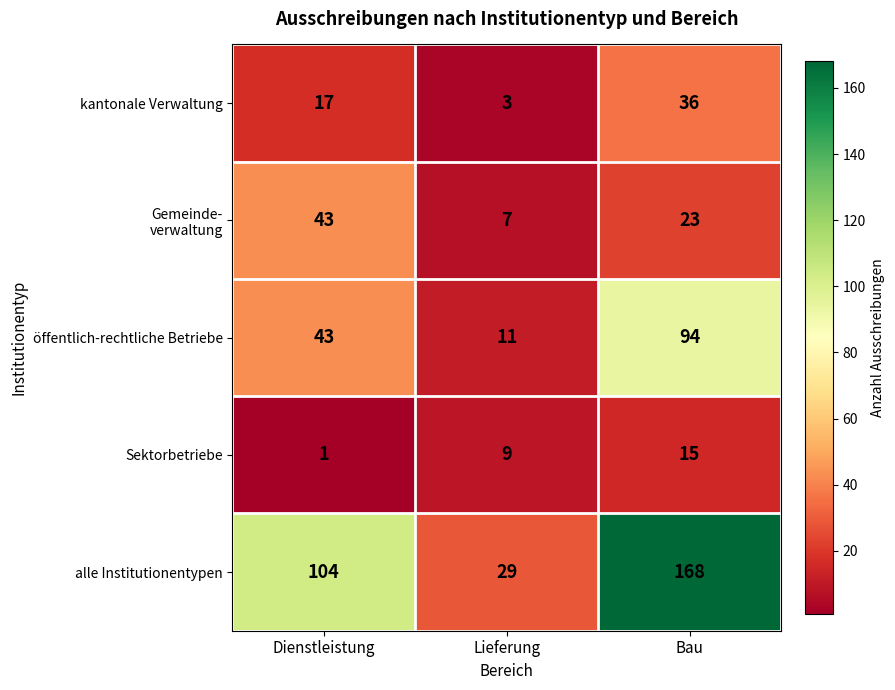

Is it true that kantonale Verwaltung equals 58 at Bau?

False